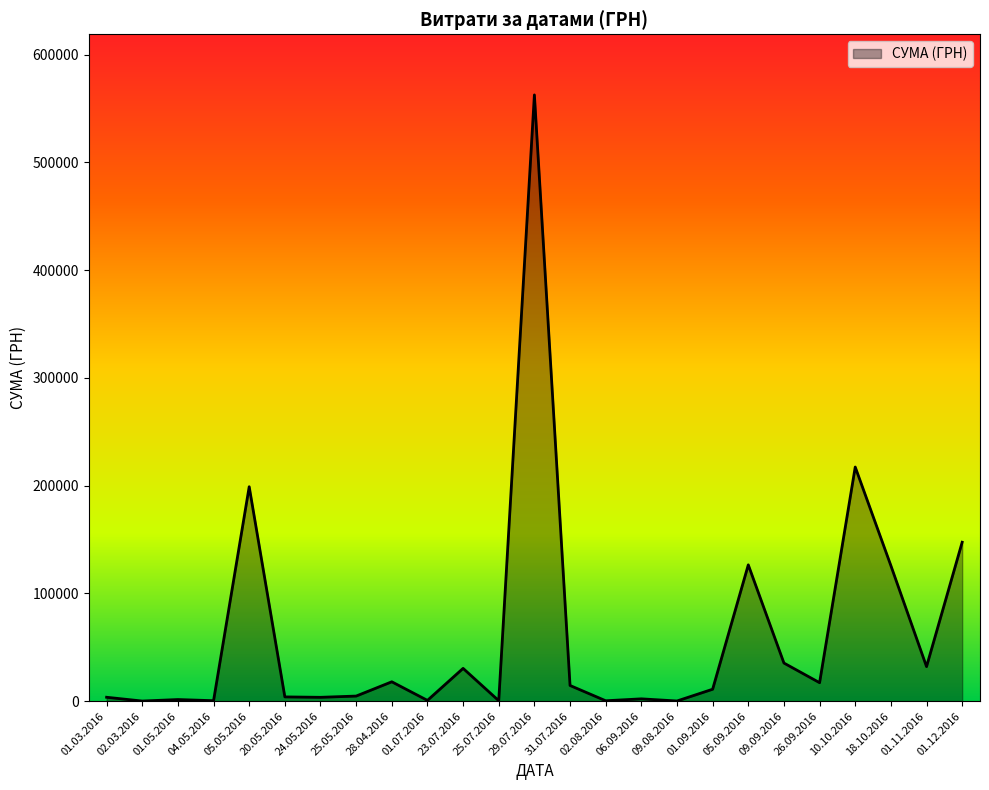

Where is the data nearest to the value 281367?

10.10.2016